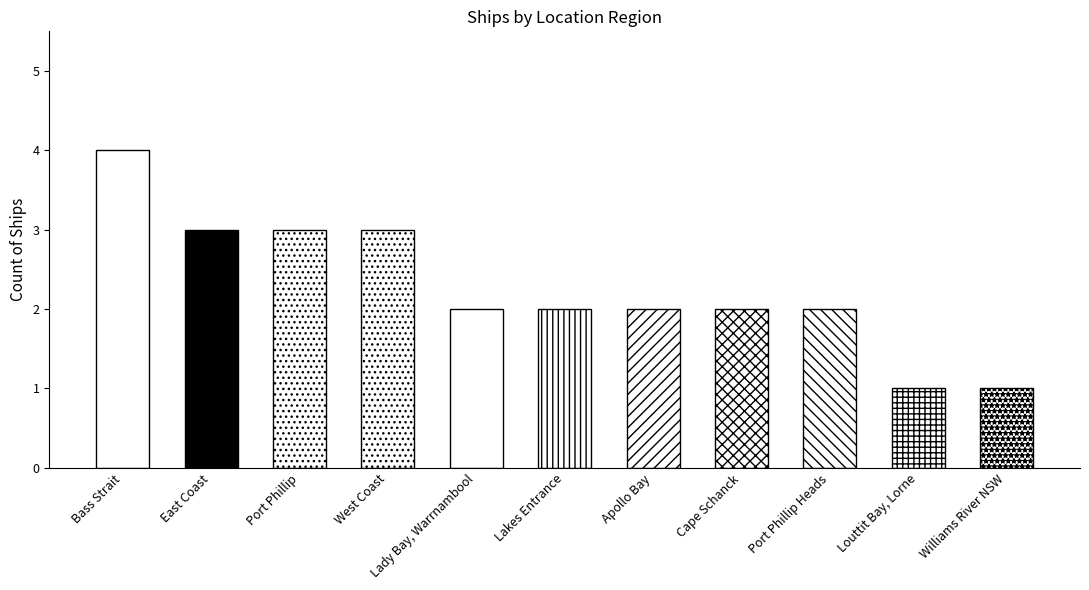

Does the chart contain stacked bars?

No